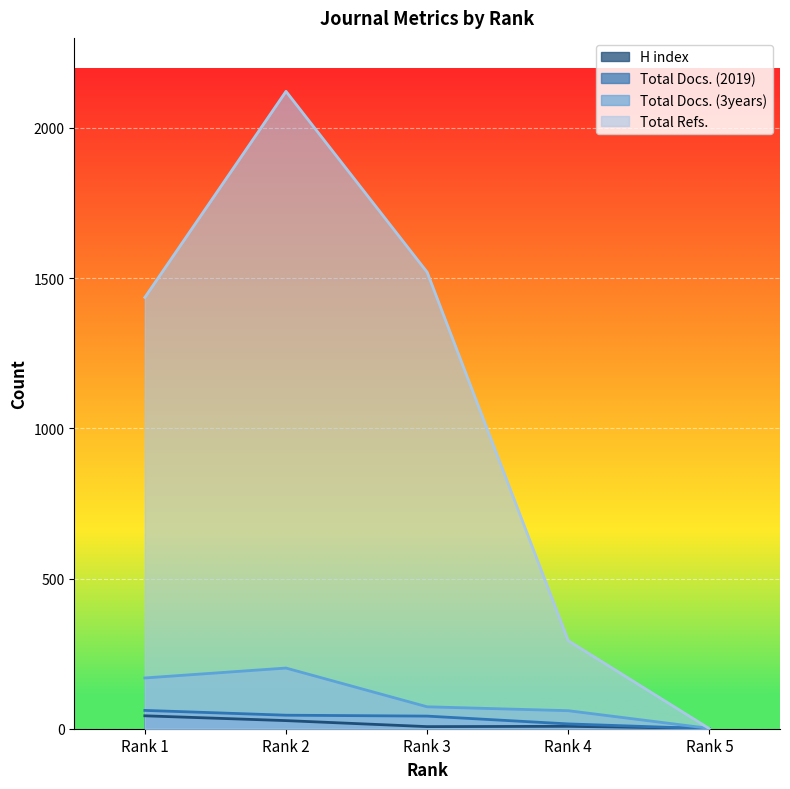

Reading right to left, transcribe all the data shown in this chart.

H index: 1	8	7	27	43
Total Docs. (2019): 0	16	42	45	61
Total Docs. (3years): 1	60	73	202	169
Total Refs.: 0	293	1520	2122	1436